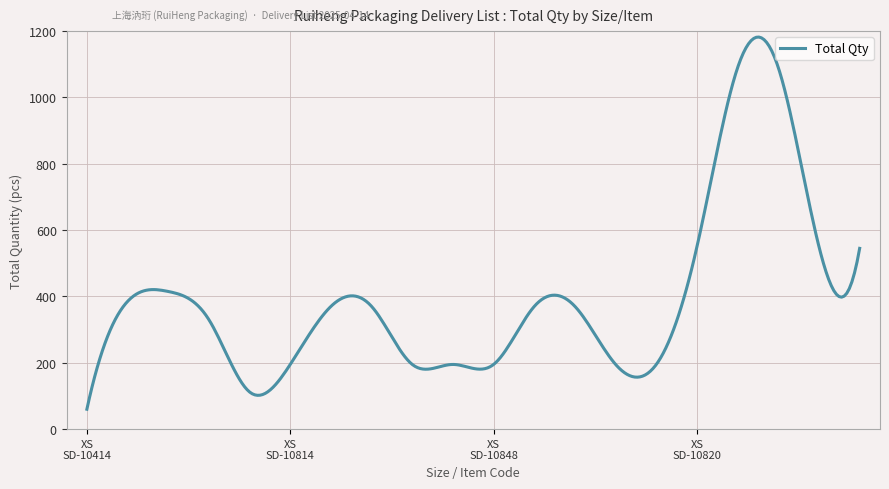

What is the difference between the maximum and minimum values?

1122.0